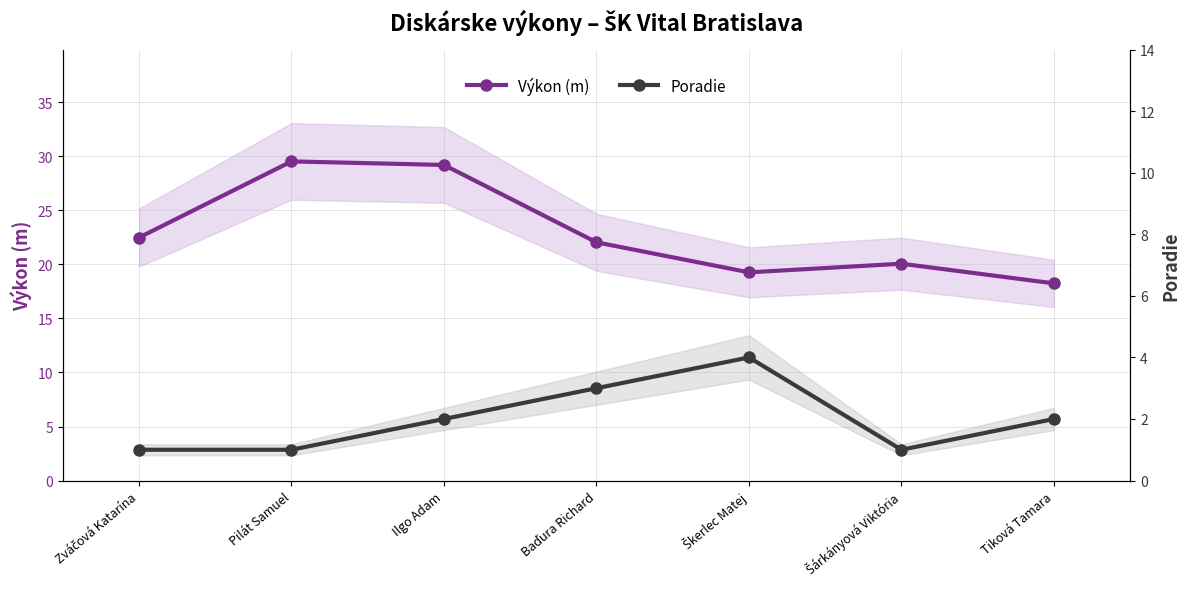

True or false: Poradie has a value of 3.1 at Tiková Tamara.

False